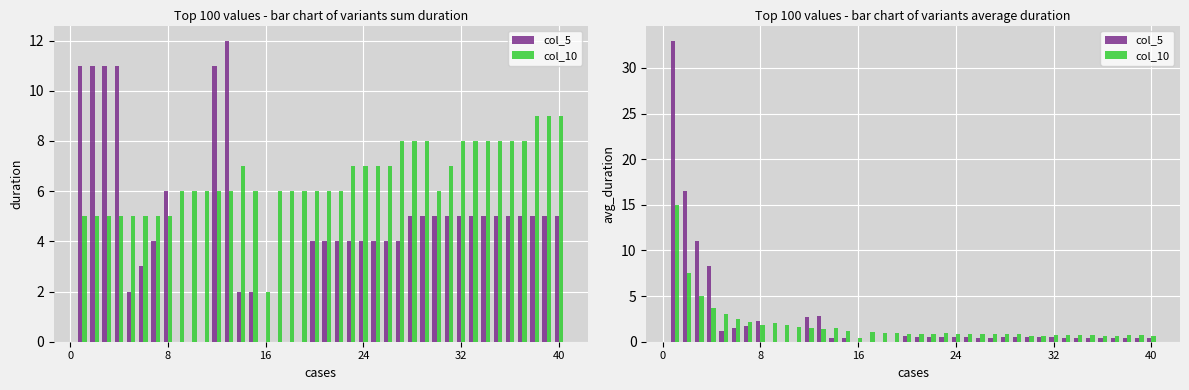

What is the maximum value for col_10?

15.0